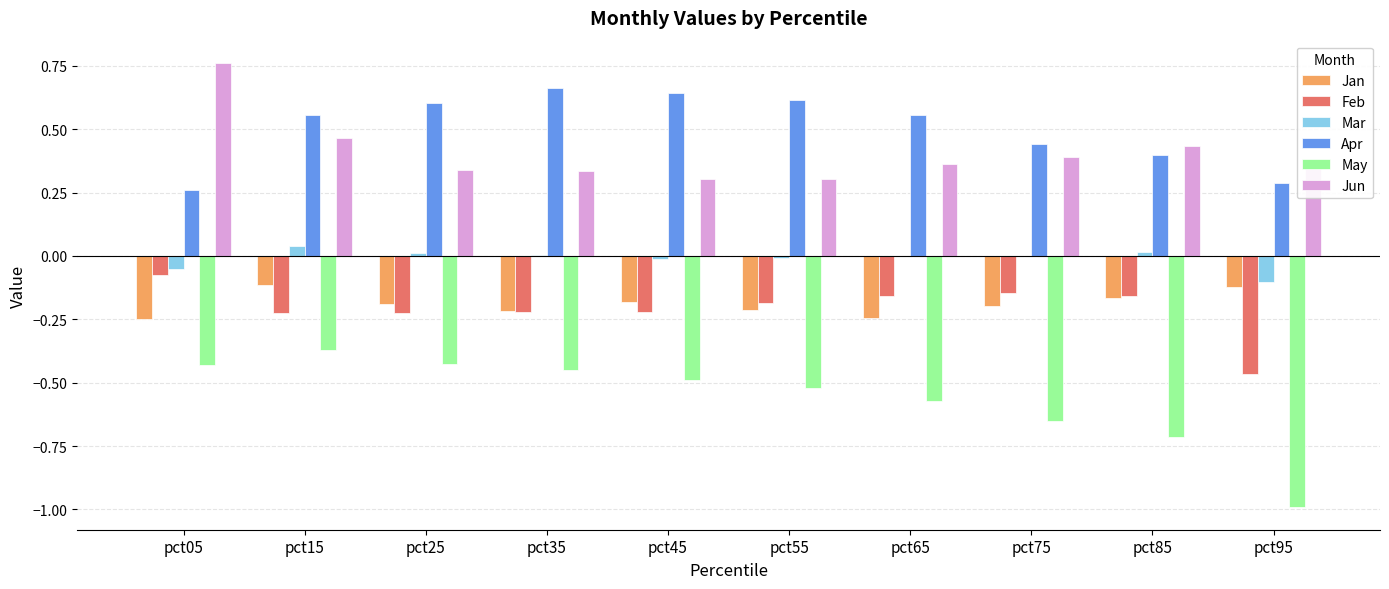

What are all the series names shown in the legend?

Jan, Feb, Mar, Apr, May, Jun